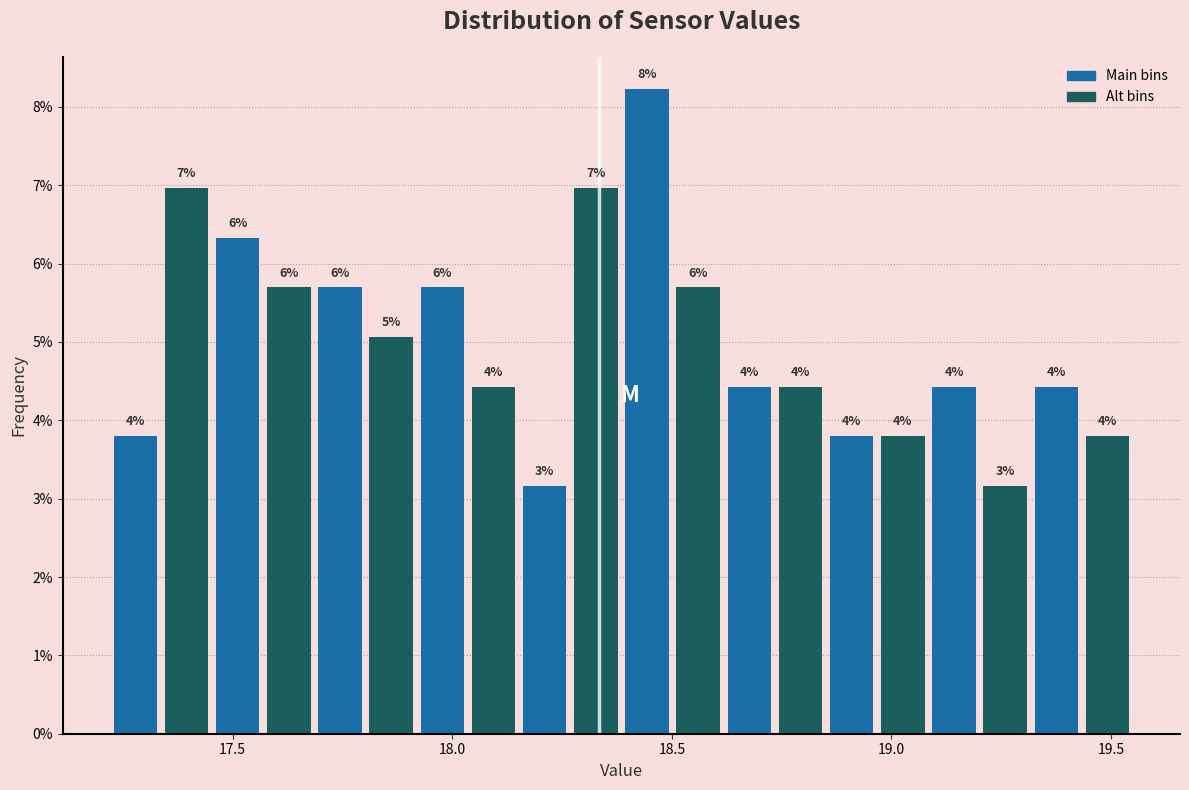

Read against the x-axis, roughly where is the centre of the tallest bar?

18.45